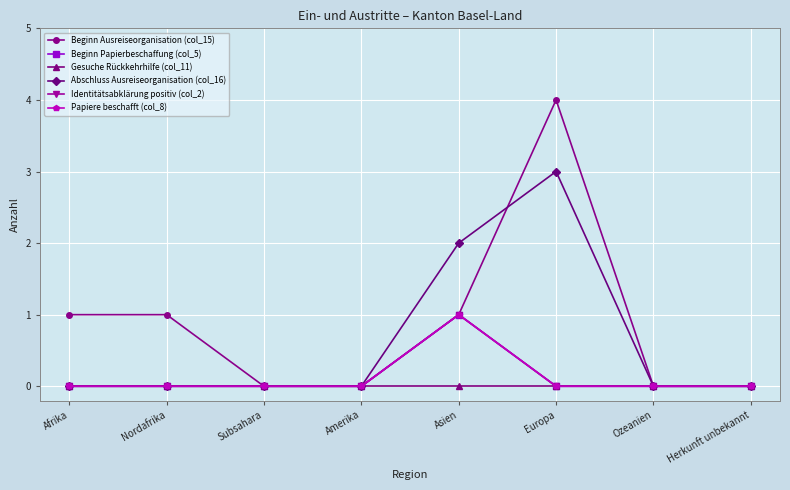

The Beginn Papierbeschaffung (col_5) series shows 0 at Amerika. True or false?

True